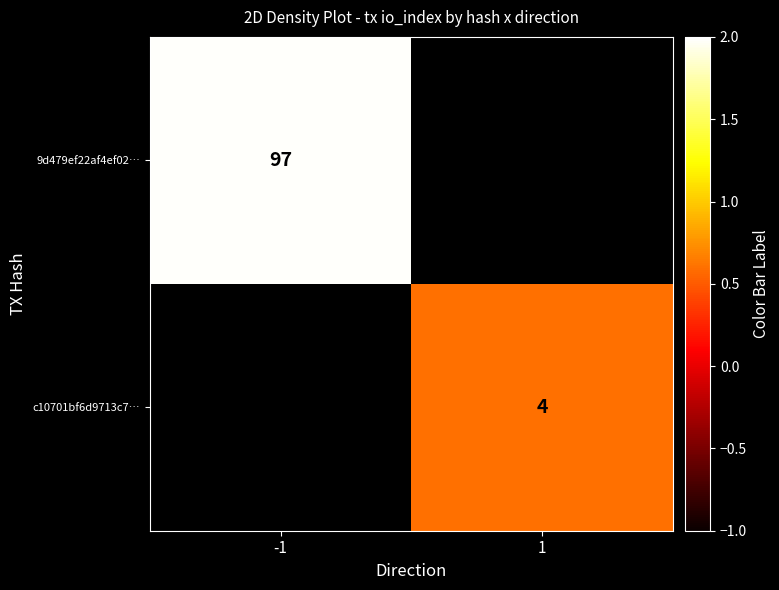

Which label corresponds to the smallest value in the chart?

1